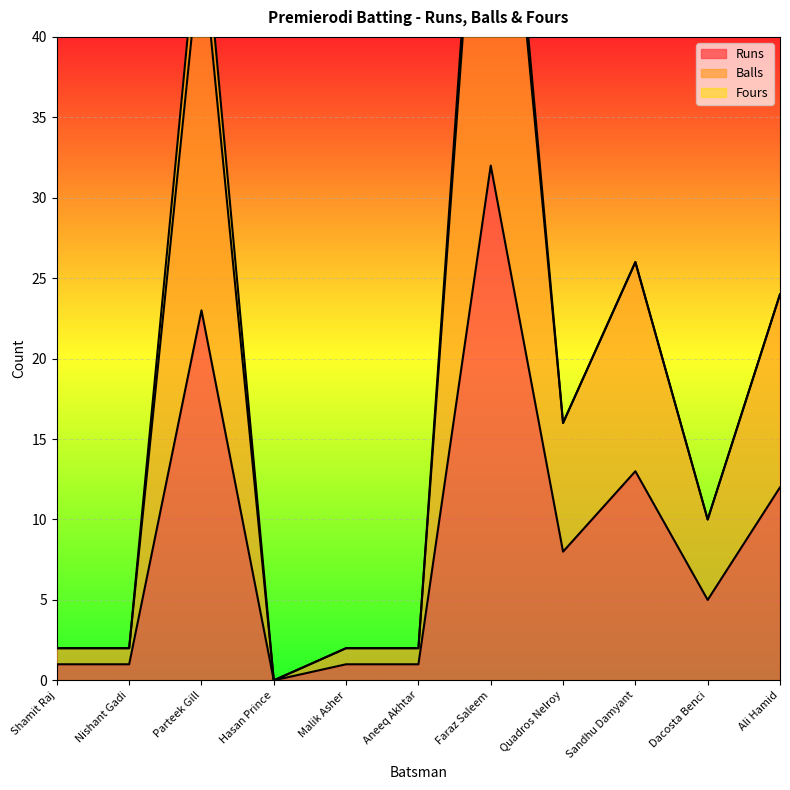

The value of Balls at Hasan Prince is 22. True or false?

False